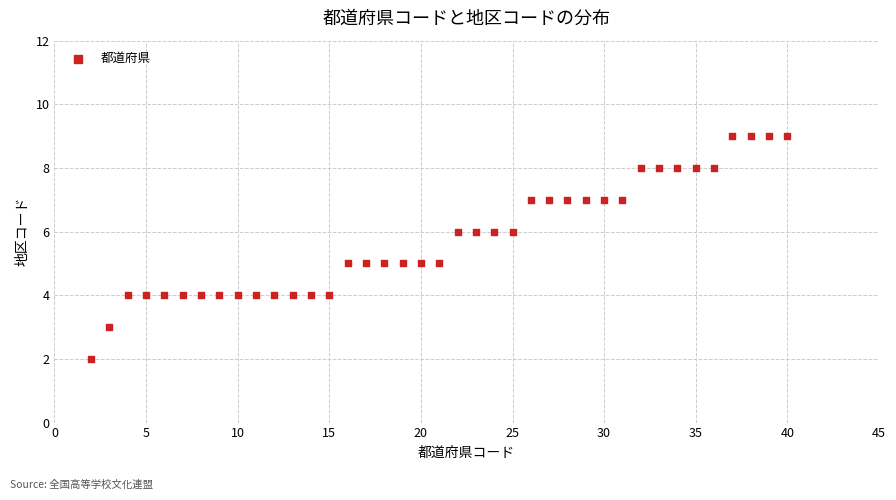

What is the range of X values (max minus min)?

38